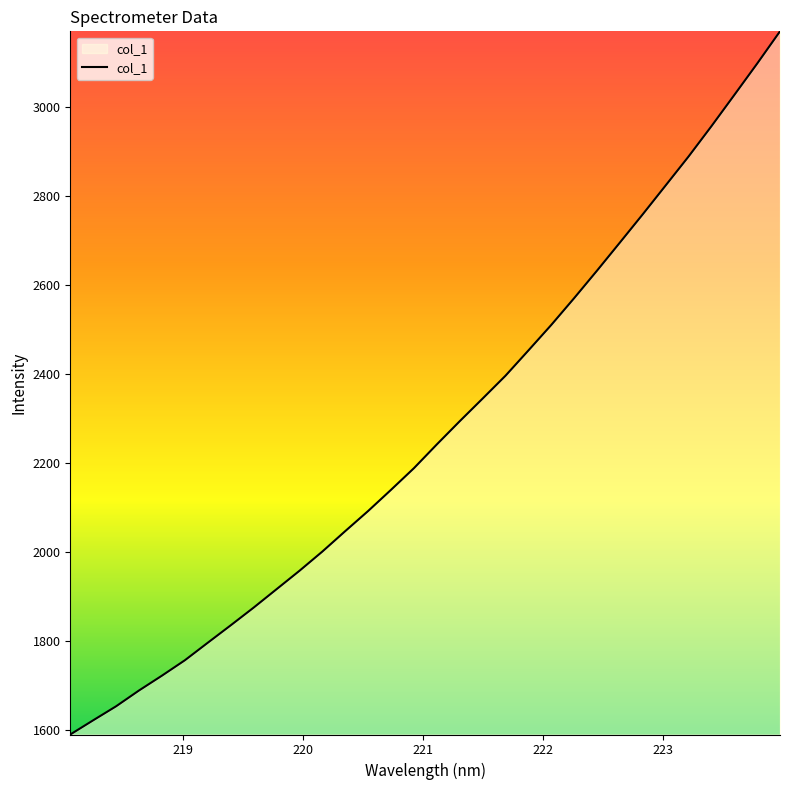

What is the difference between the maximum and minimum values?

1580.6